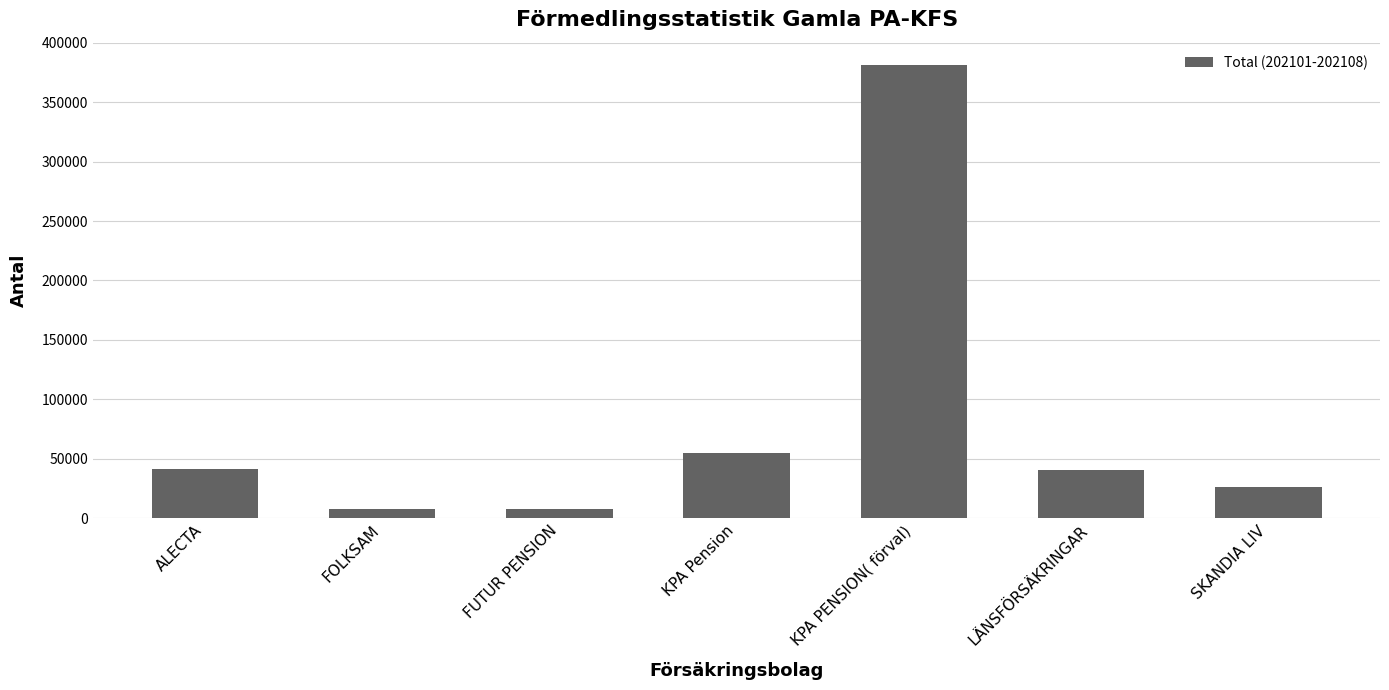

Is it true that the value at ALECTA is 41681?

True